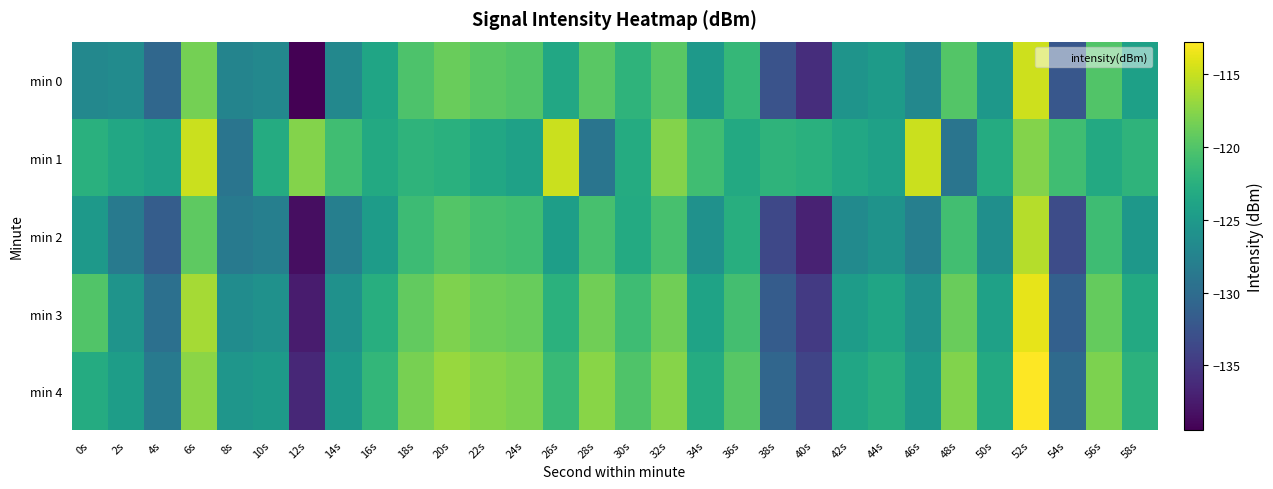

Reading left to right, transcribe all the data shown in this chart.

min 0: 0s=-127.0	2s=-126.6	4s=-130.6	6s=-118.4	8s=-127.4	10s=-127.0	12s=-139.5	14s=-127.0	16s=-123.7	18s=-120.2	20s=-118.9	22s=-119.6	24s=-120.0	26s=-123.4	28s=-119.5	30s=-122.1	32s=-119.6	34s=-125.0	36s=-121.7	38s=-132.6	40s=-135.9	42s=-125.7	44s=-124.8	46s=-127.0	48s=-119.8	50s=-125.2	52s=-114.8	54s=-132.2	56s=-120.0	58s=-124.3
min 1: 0s=-122.5	2s=-123.4	4s=-124.2	6s=-114.9	8s=-129.1	10s=-123.0	12s=-117.7	14s=-120.9	16s=-123.2	18s=-122.1	20s=-122.5	22s=-123.4	24s=-124.2	26s=-114.9	28s=-129.1	30s=-123.0	32s=-117.7	34s=-120.9	36s=-123.2	38s=-122.1	40s=-122.5	42s=-123.4	44s=-124.2	46s=-114.9	48s=-129.1	50s=-123.0	52s=-117.7	54s=-120.9	56s=-123.2	58s=-122.1
min 2: 0s=-125.0	2s=-128.6	4s=-131.6	6s=-119.4	8s=-128.4	10s=-128.0	12s=-138.5	14s=-128.0	16s=-124.7	18s=-121.2	20s=-119.9	22s=-120.6	24s=-121.0	26s=-124.4	28s=-120.5	30s=-123.1	32s=-120.6	34s=-126.0	36s=-122.7	38s=-133.6	40s=-136.9	42s=-126.7	44s=-125.8	46s=-128.0	48s=-120.8	50s=-126.2	52s=-115.8	54s=-133.2	56s=-121.0	58s=-125.3
min 3: 0s=-120.0	2s=-125.6	4s=-129.6	6s=-116.4	8s=-126.4	10s=-126.0	12s=-137.5	14s=-126.0	16s=-122.7	18s=-119.2	20s=-117.9	22s=-118.6	24s=-119.0	26s=-122.4	28s=-118.5	30s=-121.1	32s=-118.6	34s=-124.0	36s=-120.7	38s=-131.6	40s=-134.9	42s=-124.7	44s=-123.8	46s=-126.0	48s=-118.8	50s=-124.2	52s=-113.8	54s=-131.2	56s=-119.0	58s=-123.3
min 4: 0s=-123.0	2s=-124.6	4s=-128.6	6s=-117.4	8s=-125.4	10s=-125.0	12s=-136.5	14s=-125.0	16s=-121.7	18s=-118.2	20s=-116.9	22s=-117.6	24s=-118.0	26s=-121.4	28s=-117.5	30s=-120.1	32s=-117.6	34s=-123.0	36s=-119.7	38s=-130.6	40s=-133.9	42s=-123.7	44s=-122.8	46s=-125.0	48s=-117.8	50s=-123.2	52s=-112.8	54s=-130.2	56s=-118.0	58s=-122.3